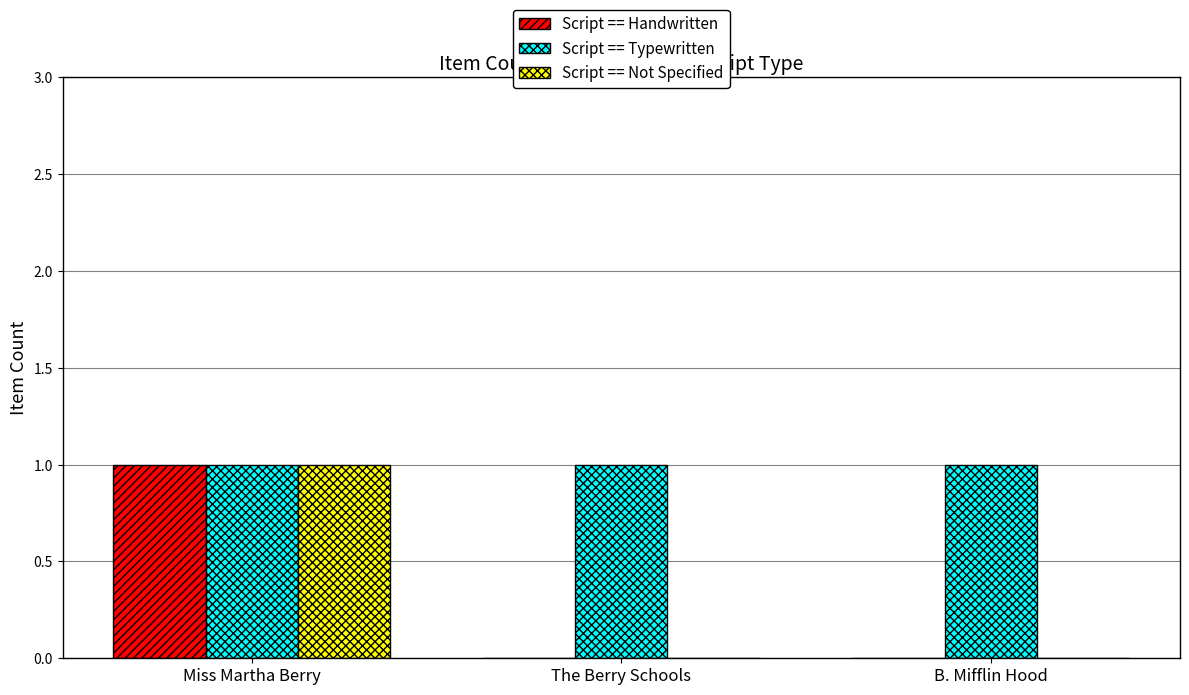

The Script == Handwritten series shows 1 at Miss Martha Berry. True or false?

True